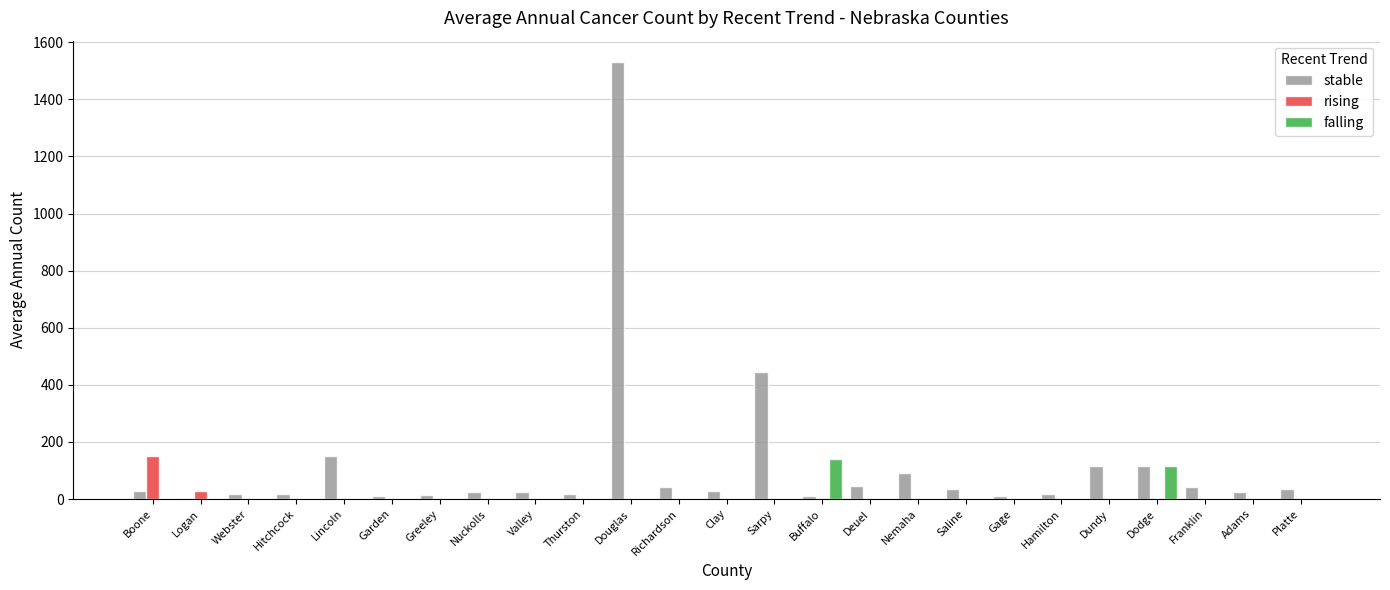

What is the sum of all falling values?

257